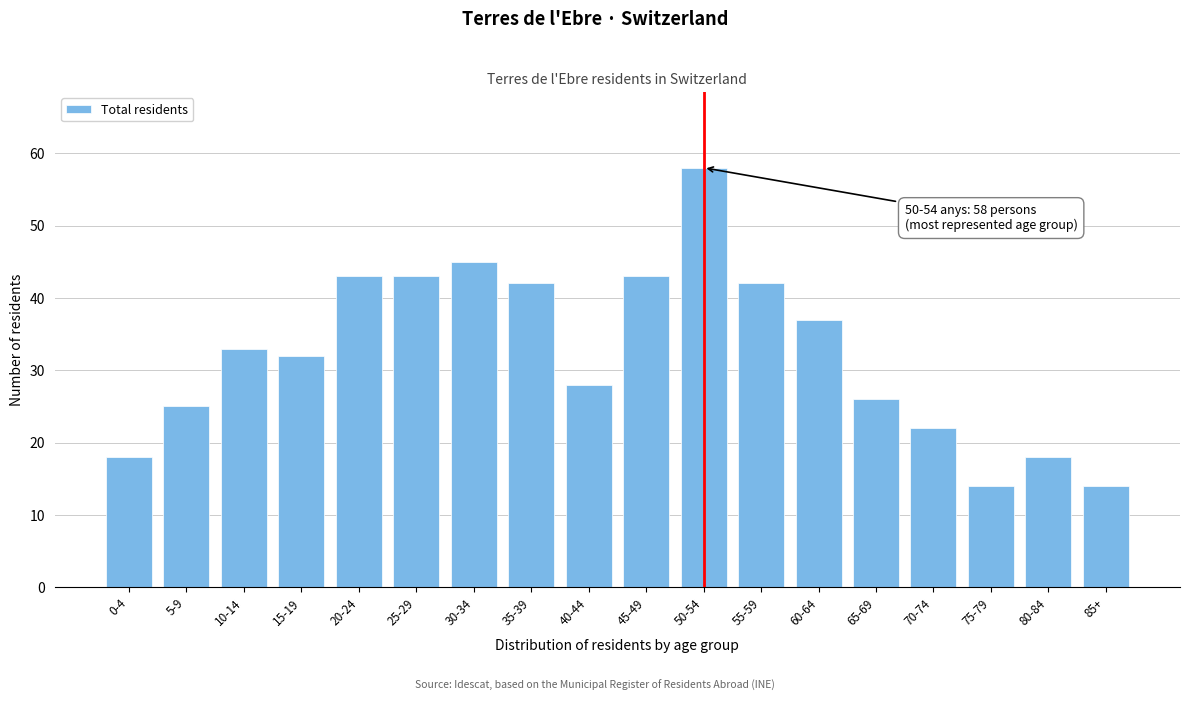

Reading right to left, list all the values displayed in this chart.

85+=14	80-84=18	75-79=14	70-74=22	65-69=26	60-64=37	55-59=42	50-54=58	45-49=43	40-44=28	35-39=42	30-34=45	25-29=43	20-24=43	15-19=32	10-14=33	5-9=25	0-4=18